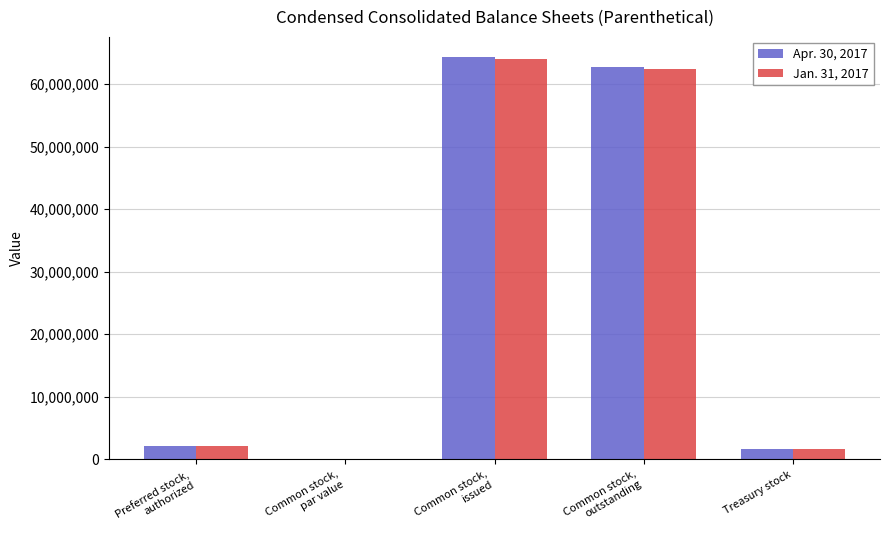

At which category does the chart reach its peak across all series?

Common stock,
issued